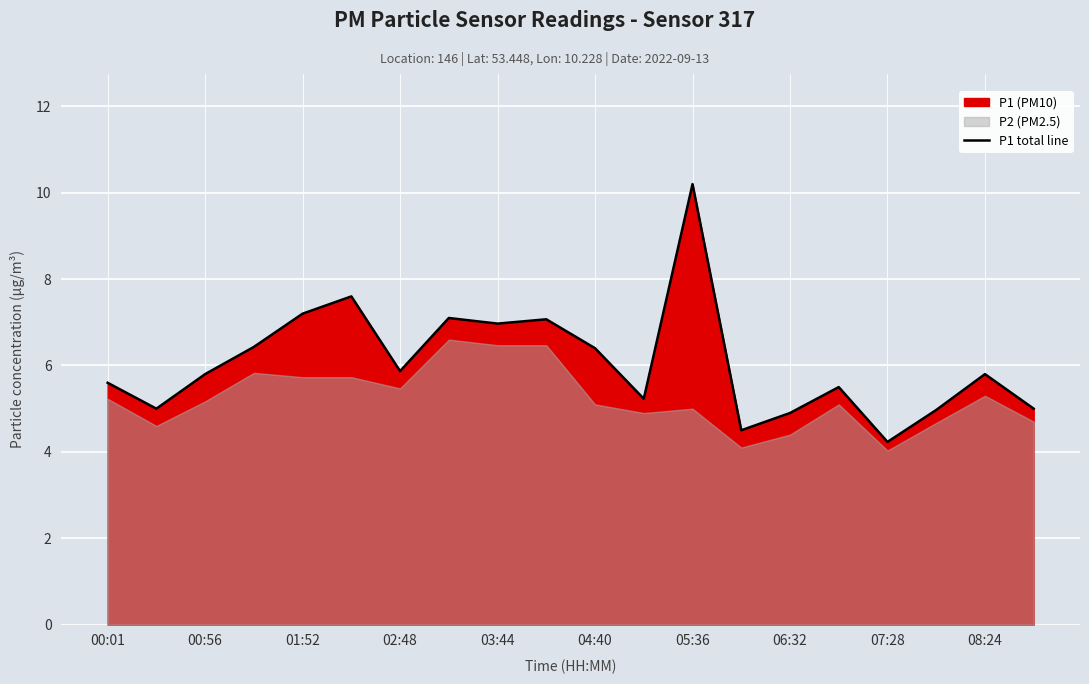

How many values are below 5?

4